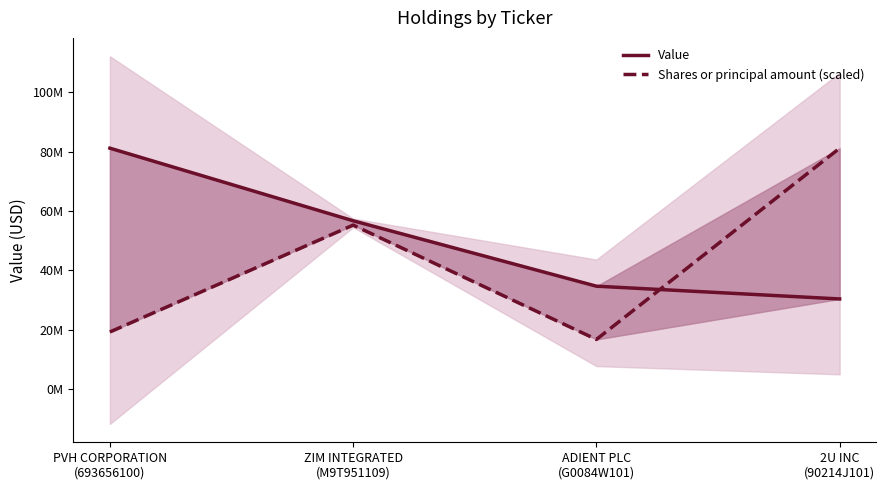

What are all the series names shown in the legend?

Value, Shares or principal amount (scaled)